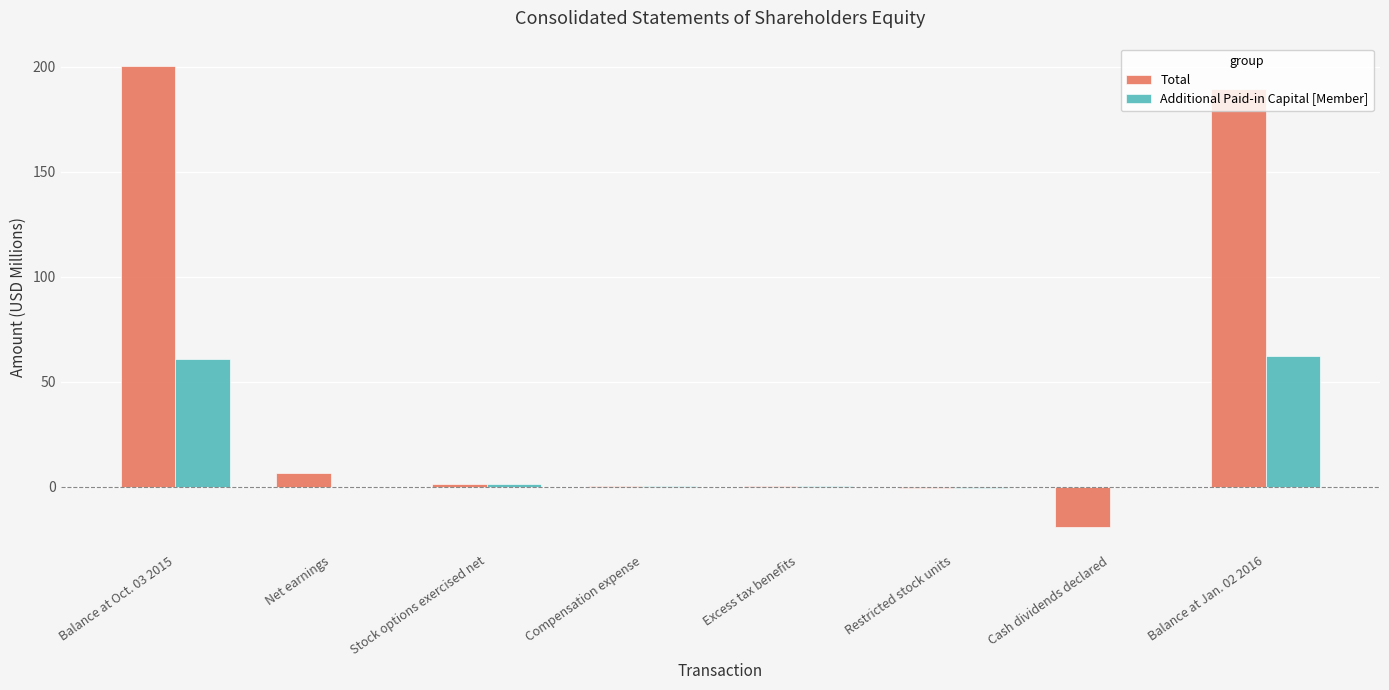

Which series has the largest total across all categories?

Total